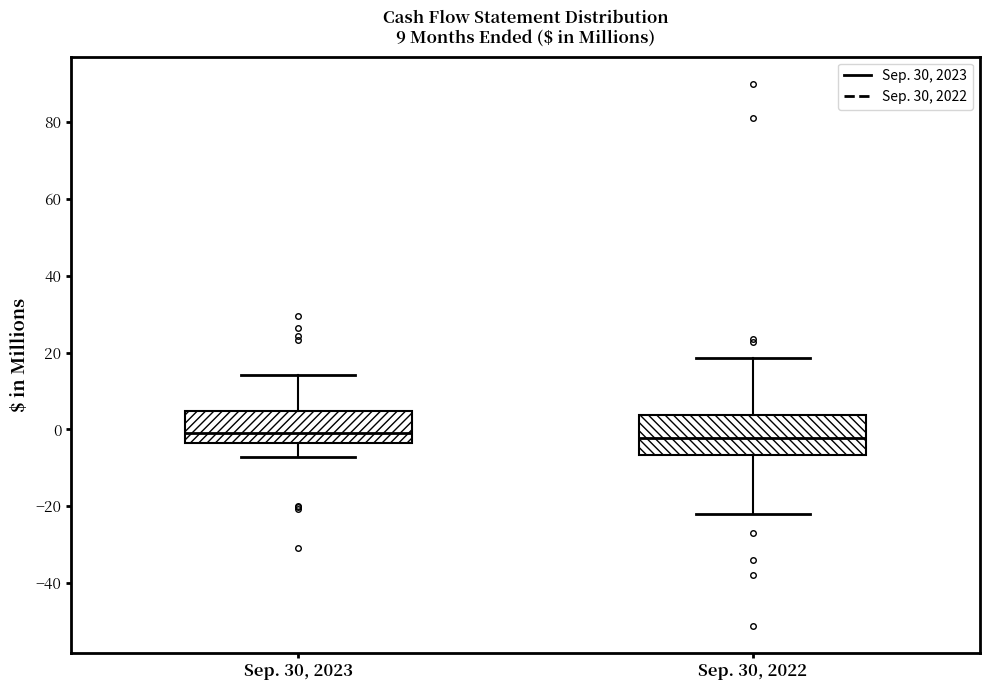

Where does the median line of the box for Sep. 30, 2023 sit on the y-axis? The values are not printed on the chart, so give them approximately, as read against the axis.

0